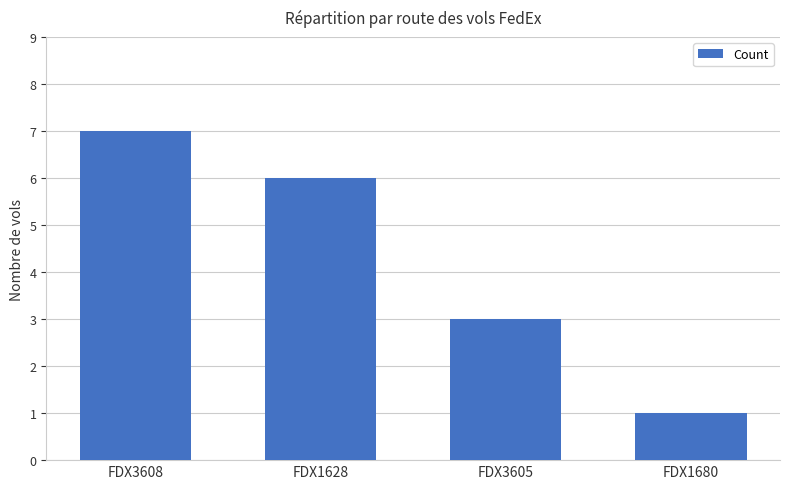

What is the difference between the maximum and second lowest values?

4